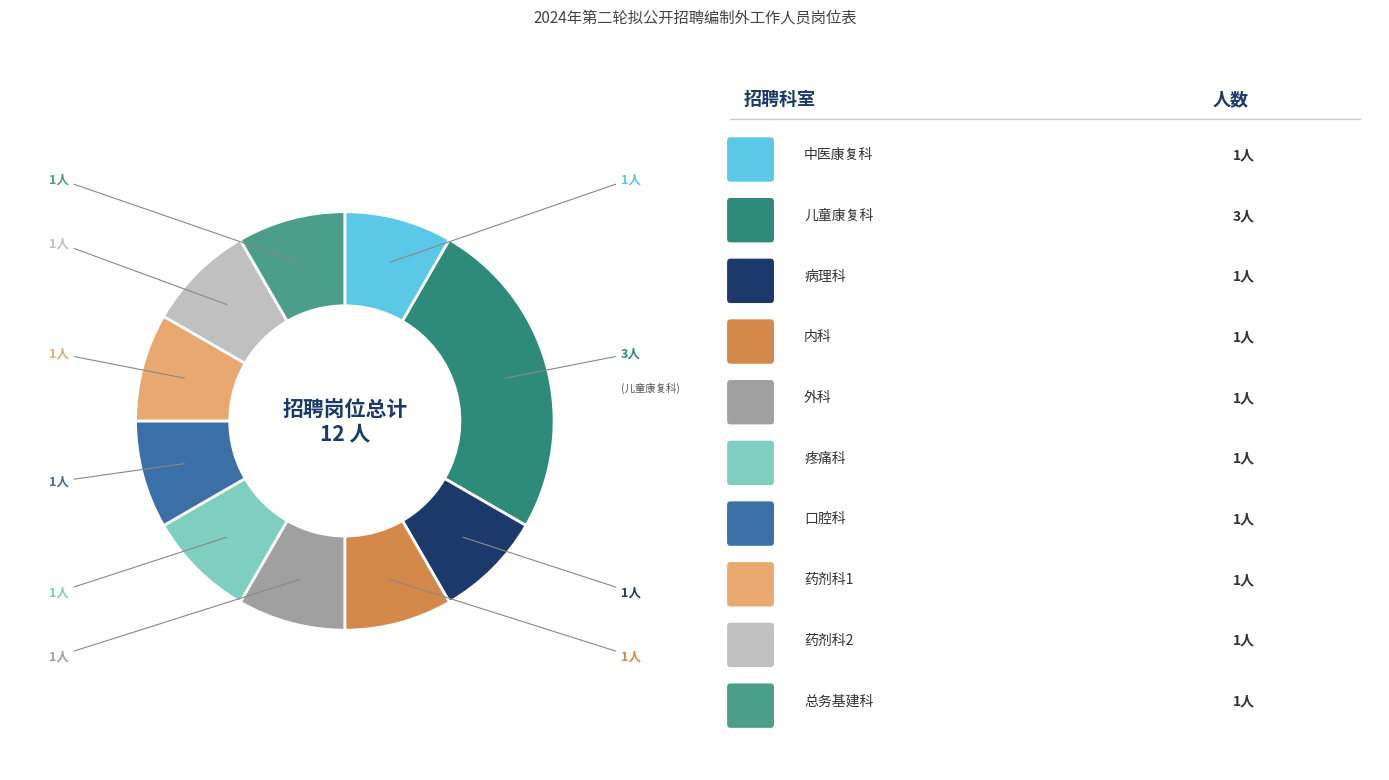

Is there any slice that represents more than half of the pie?

No